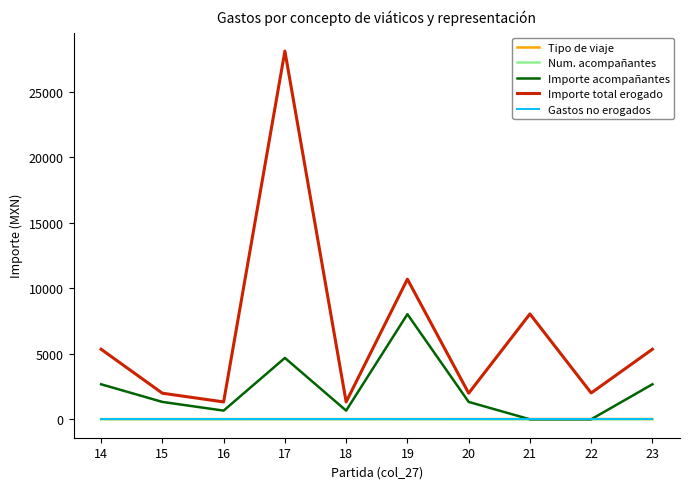

True or false: Gastos no erogados and Importe total erogado intersect in this chart.

False